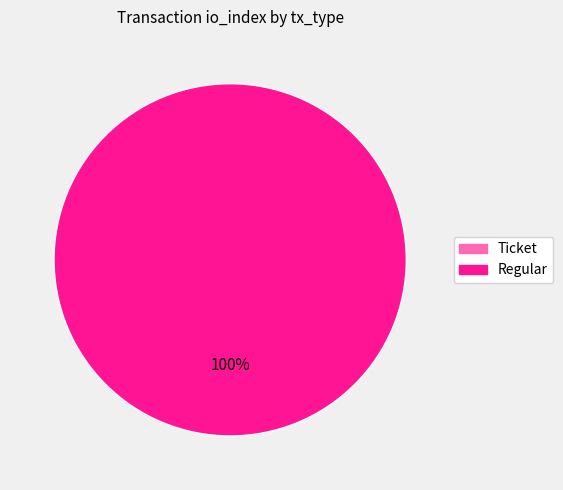

Is there any slice that represents more than half of the pie?

Yes